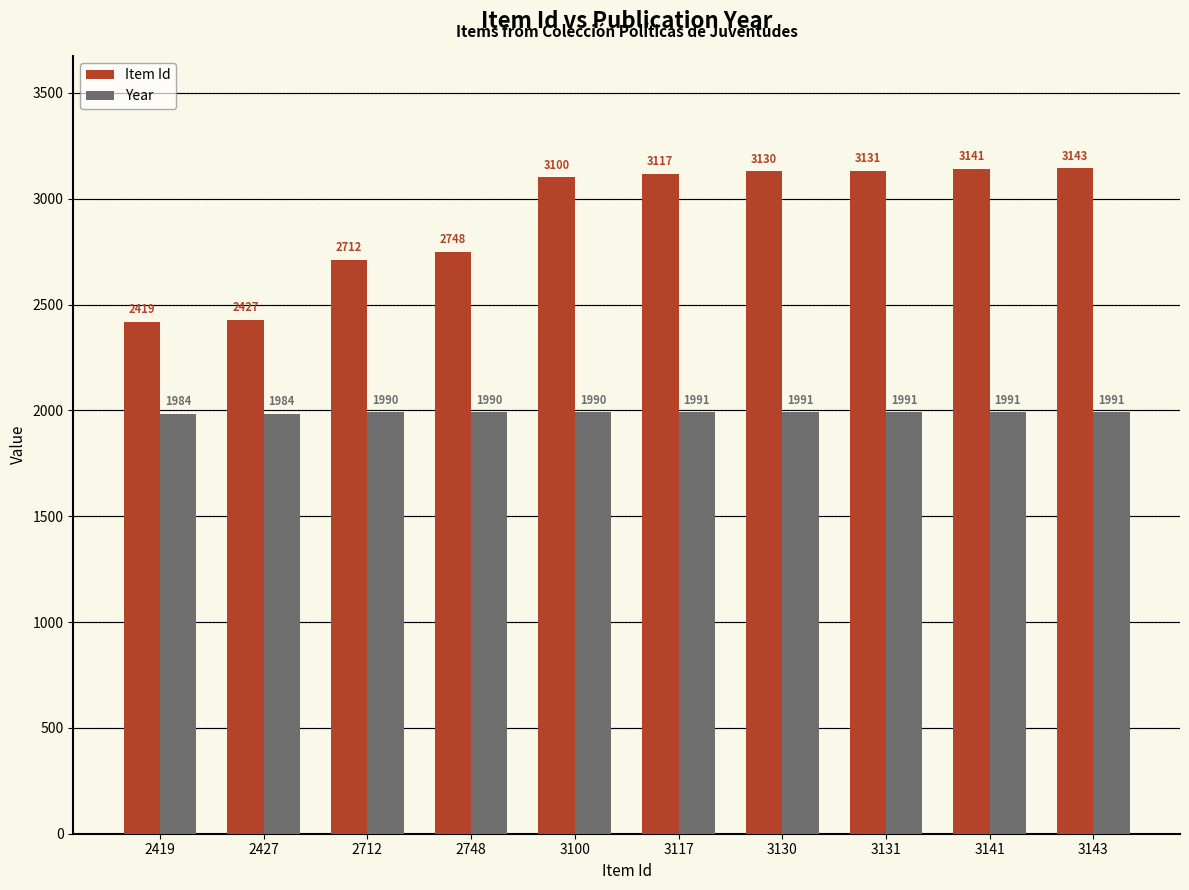

At which category does the chart reach its peak across all series?

3143